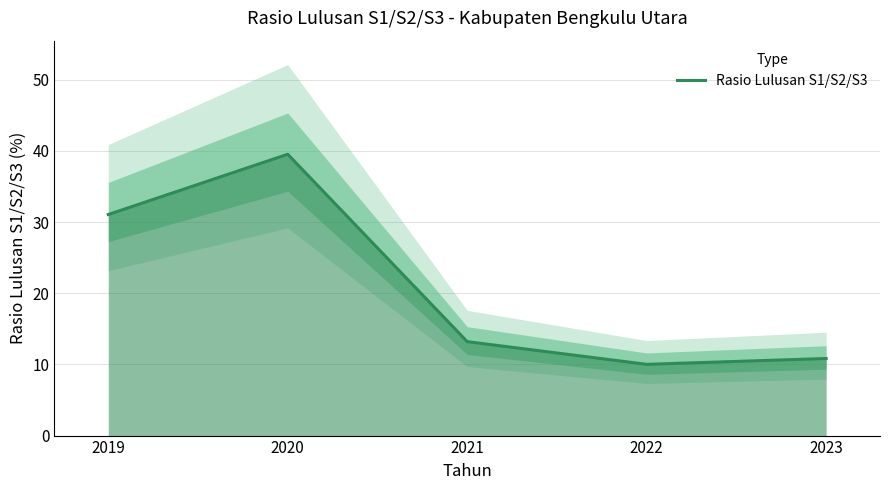

How many interior local valleys (lower than both neighbors) does the data have?

1